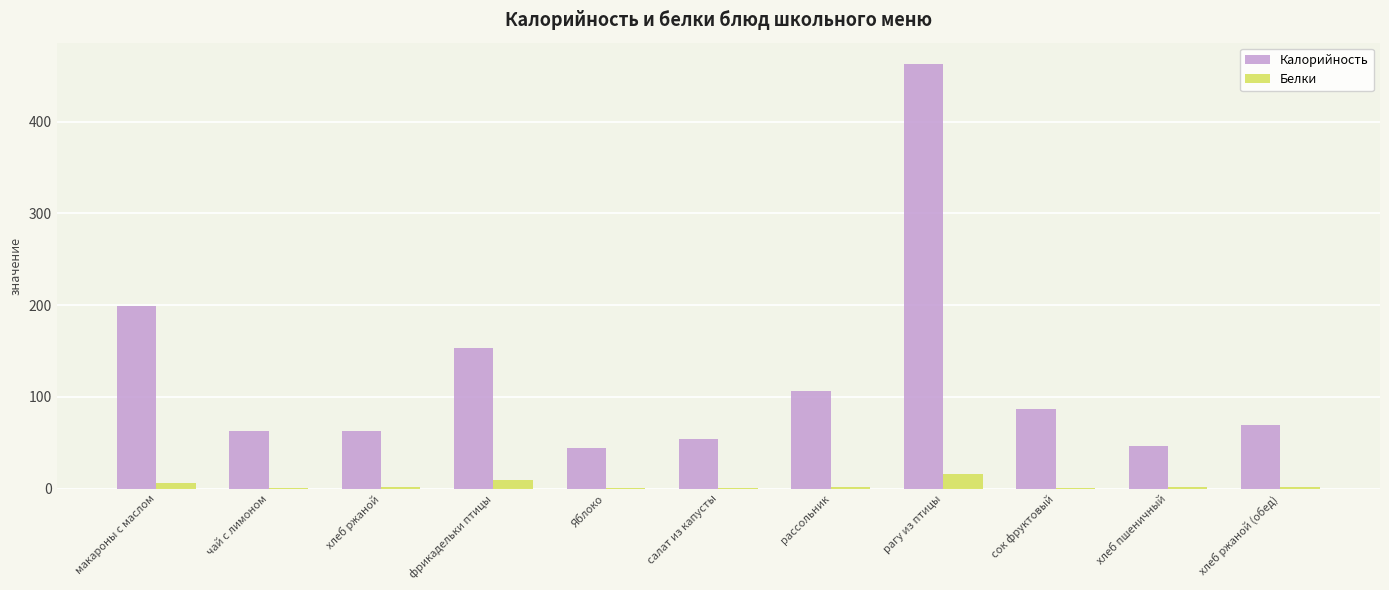

The value of Калорийность at хлеб ржаной is 32.7. True or false?

False